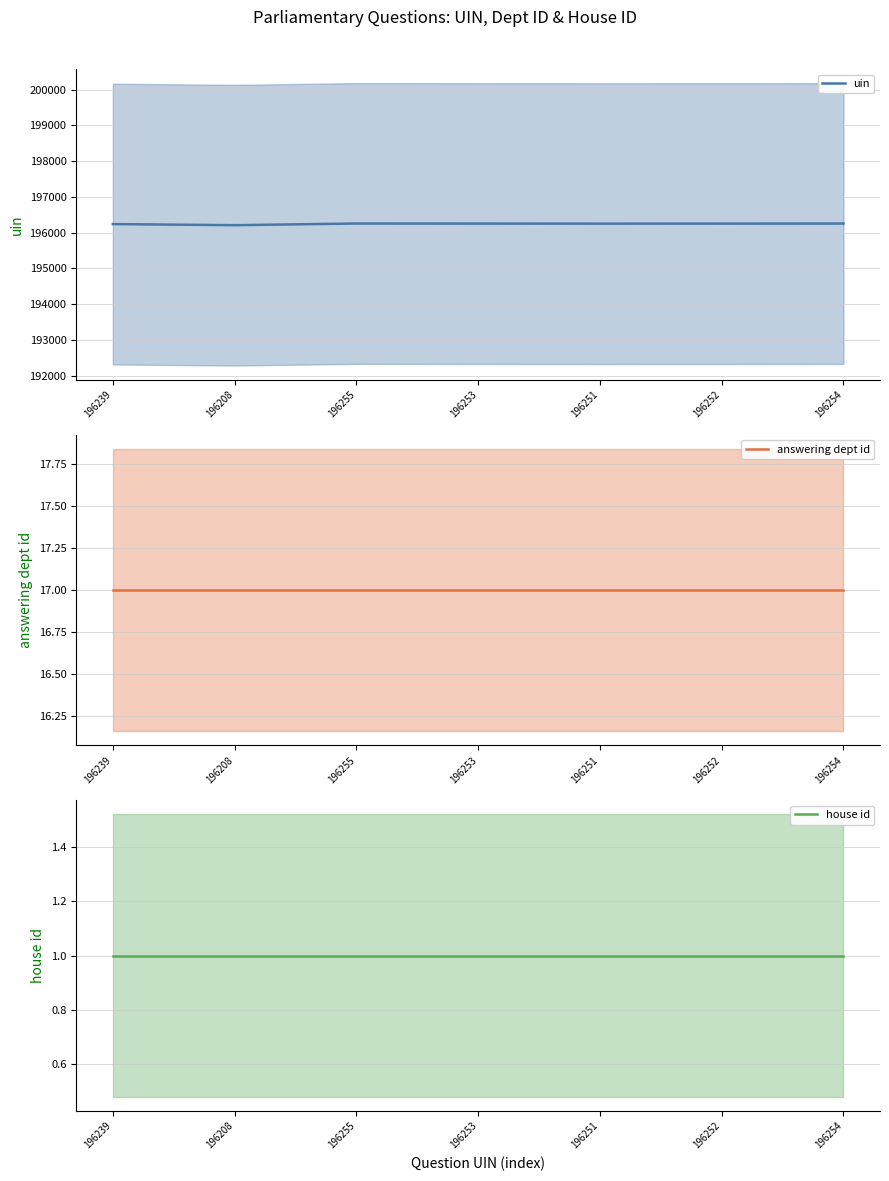

List the series in order of their peak value, lowest first.

house id, answering dept id, uin